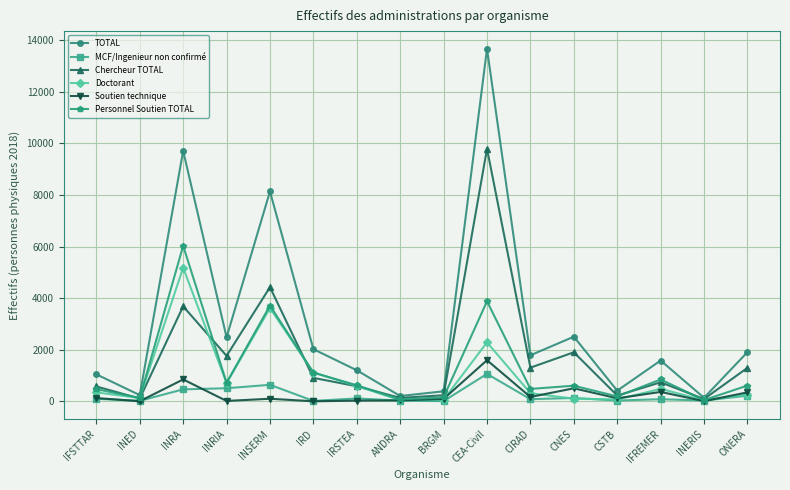

What is the value of the MCF/Ingenieur non confirmé point at the 2nd from the left?

18